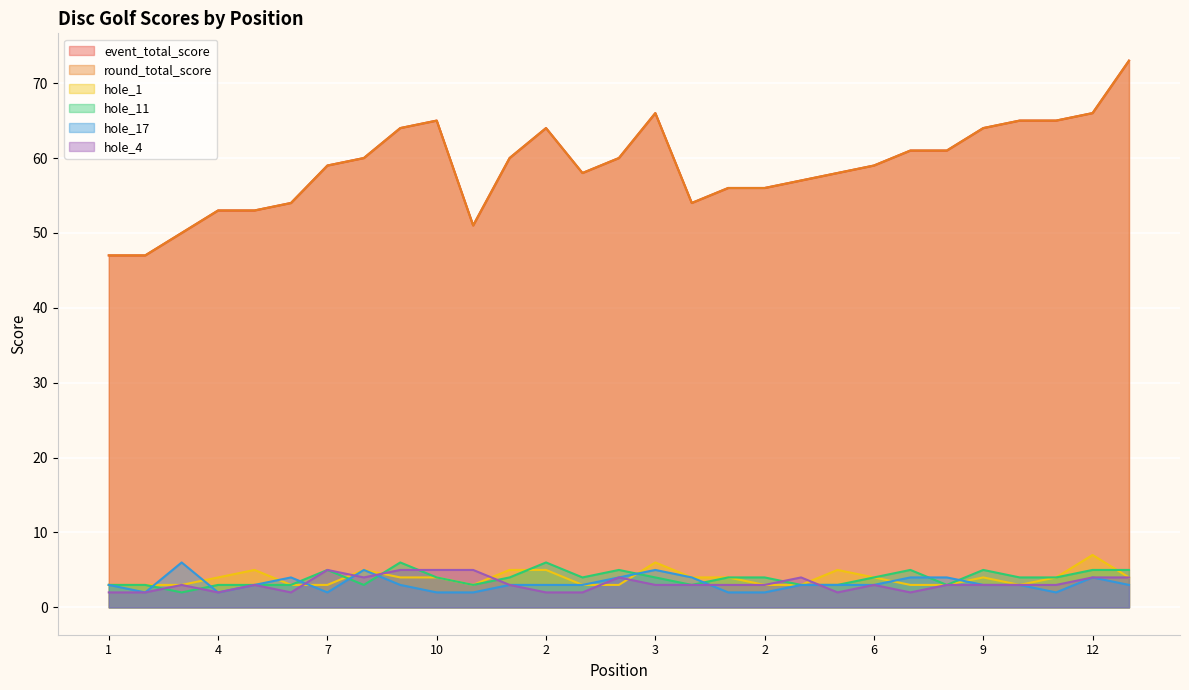

How many intersections are there between hole_17 and hole_11?

9